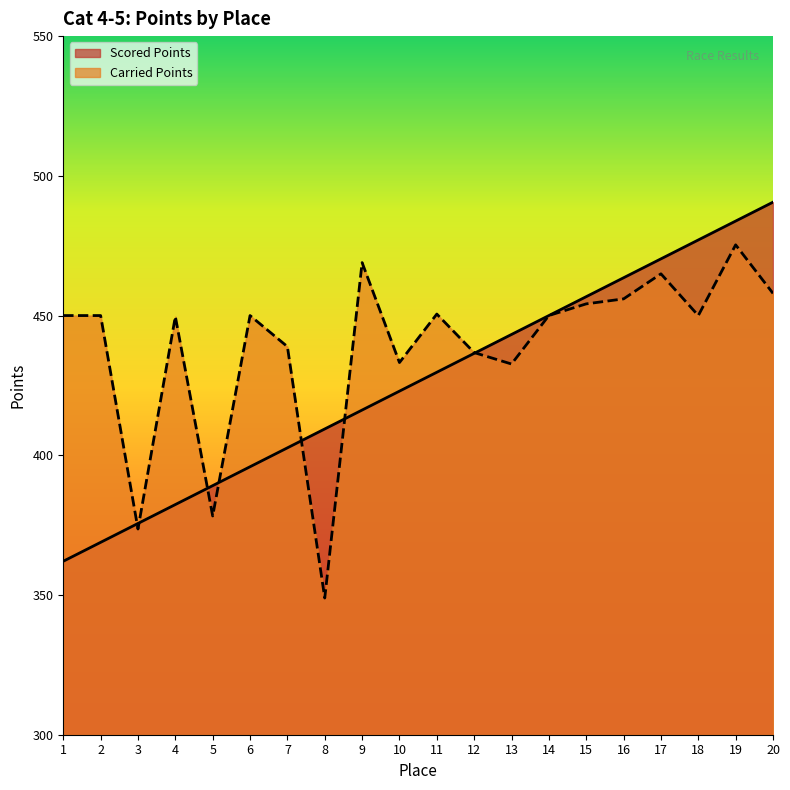

What is the difference between the Carried Points values at 8 and 2?

101.1